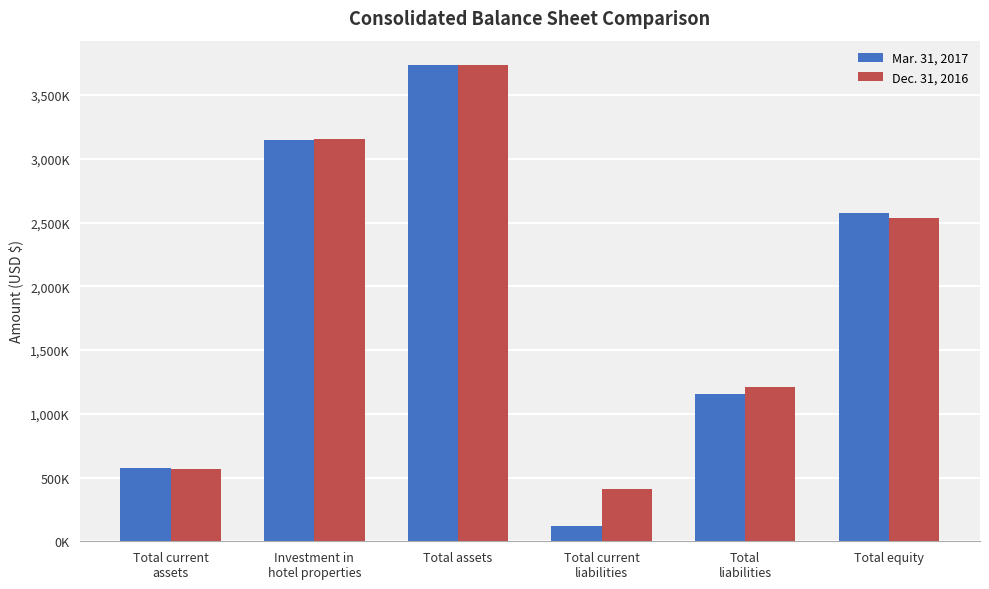

Which series changed the most between Total current
assets and Investment in
hotel properties?

Dec. 31, 2016